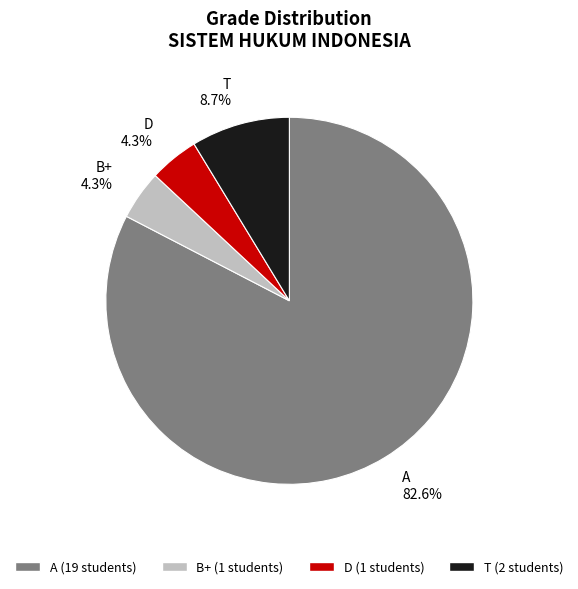

What is the largest slice in the pie chart?

A